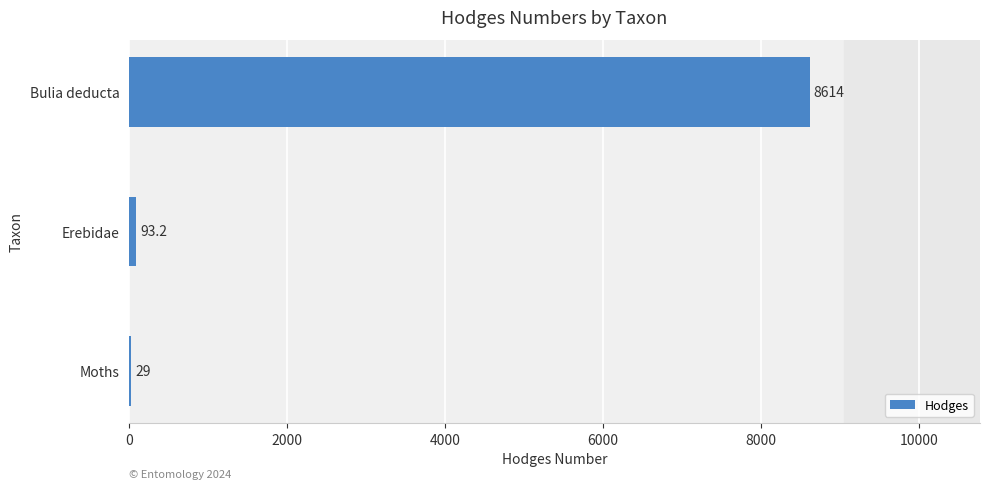

Reading top to bottom, what are all the values shown in this chart?

Bulia deducta=8614.0	Erebidae=93.2	Moths=29.0